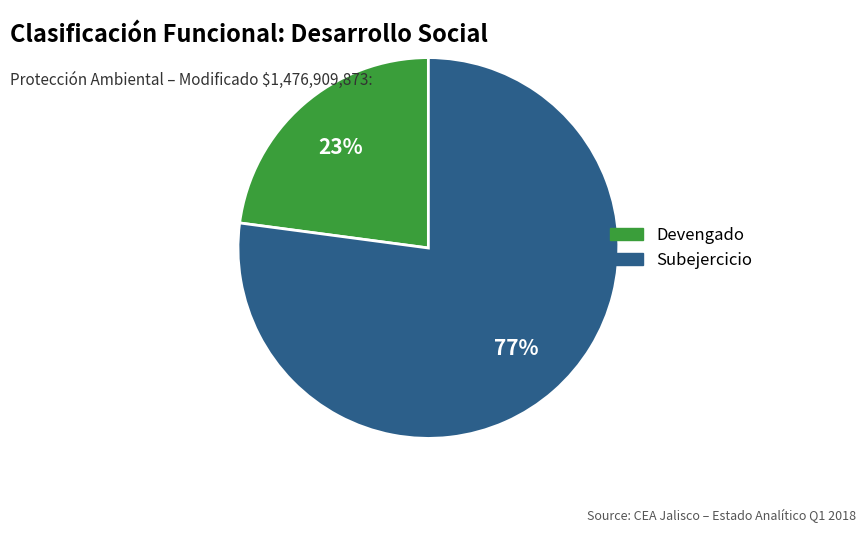

Count the number of slices in the pie.

2